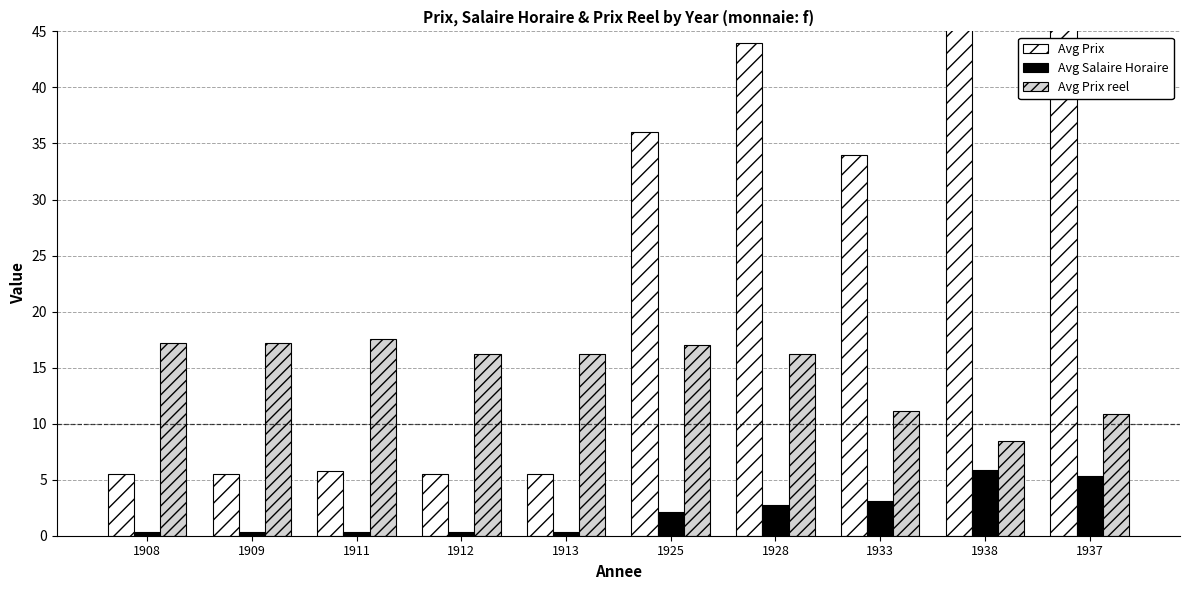

What is the average value of the Avg Prix series?

25.0